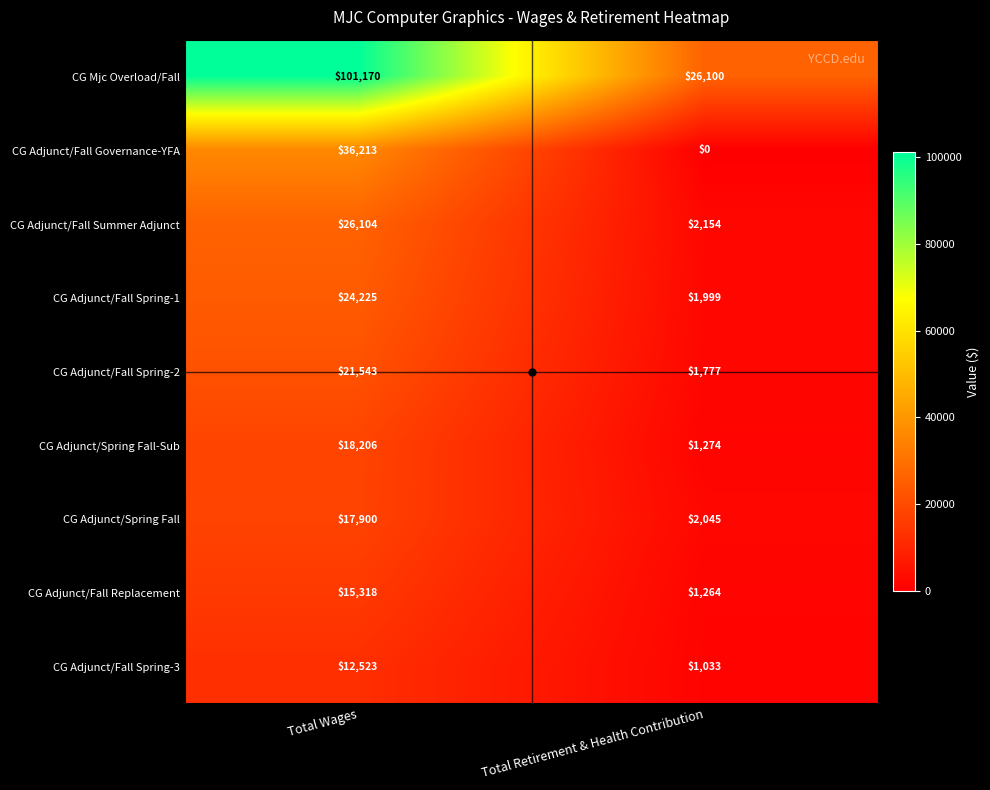

At which category does the chart reach its peak across all series?

Total Wages